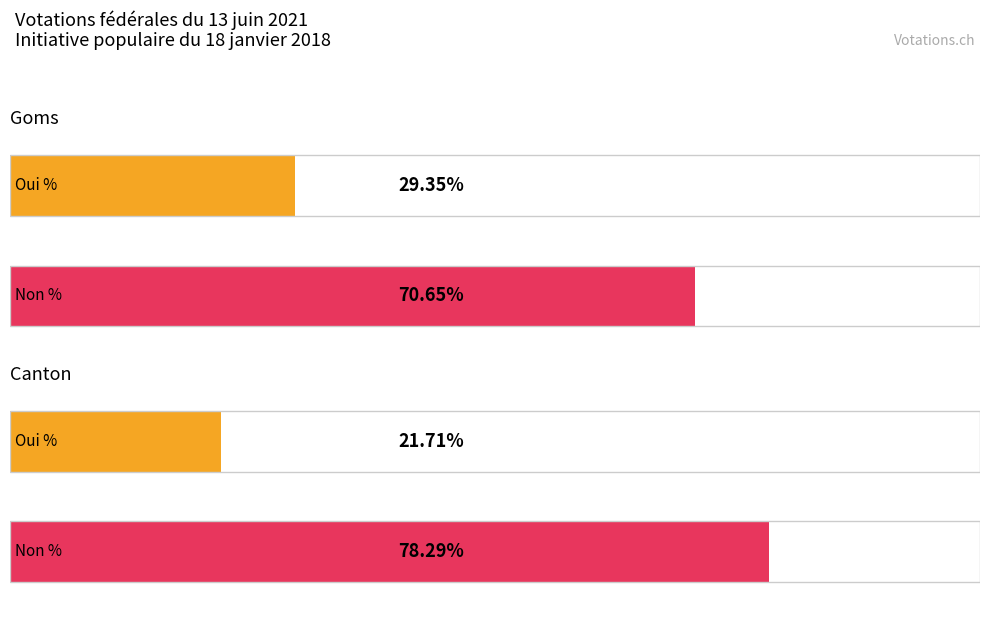

True or false: Non % has a value of 47.0 at Leuk.

False